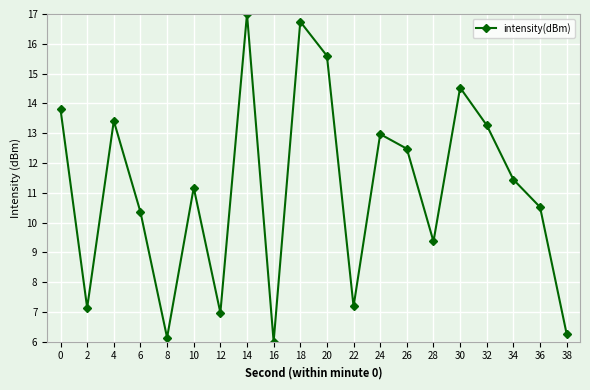

At which category does the data reach its first local peak?

4